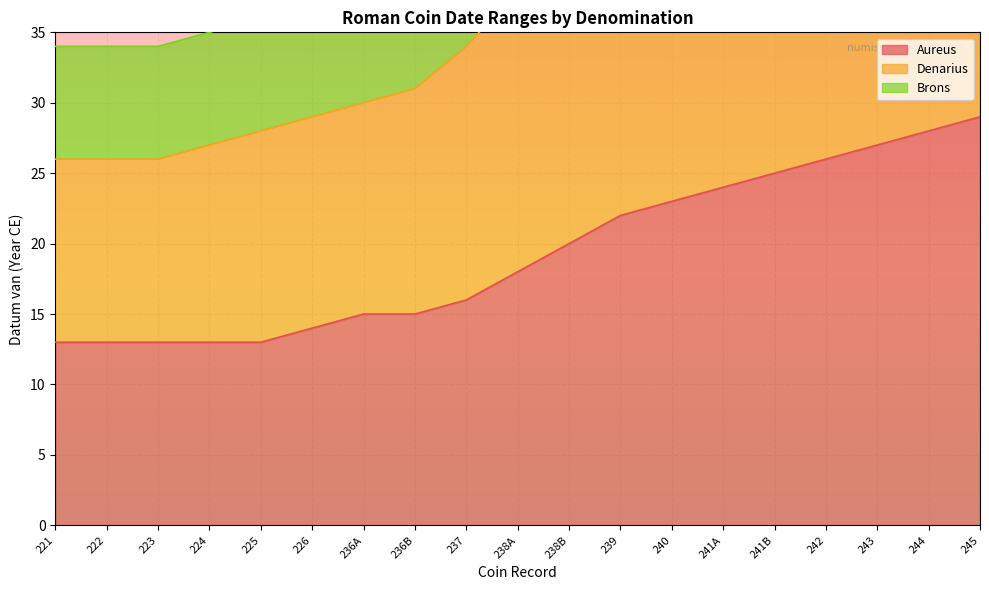

What is the spread (max minus min) of values at 241A?

37